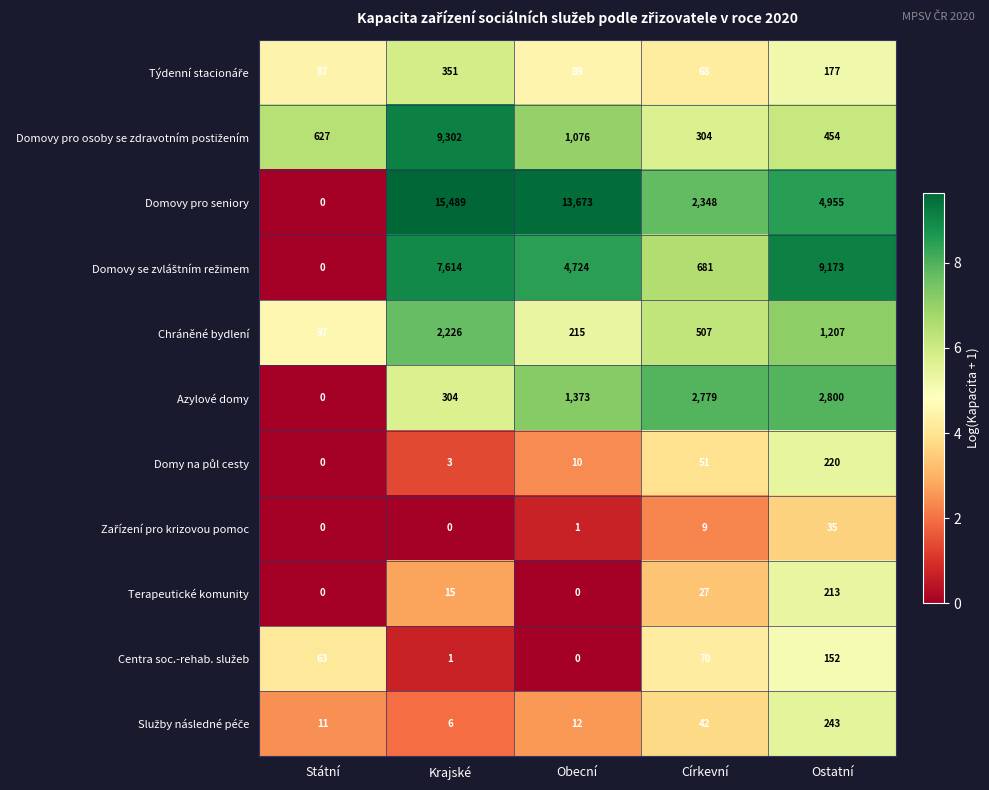

The value of Terapeutické komunity at Státní is 126. True or false?

False